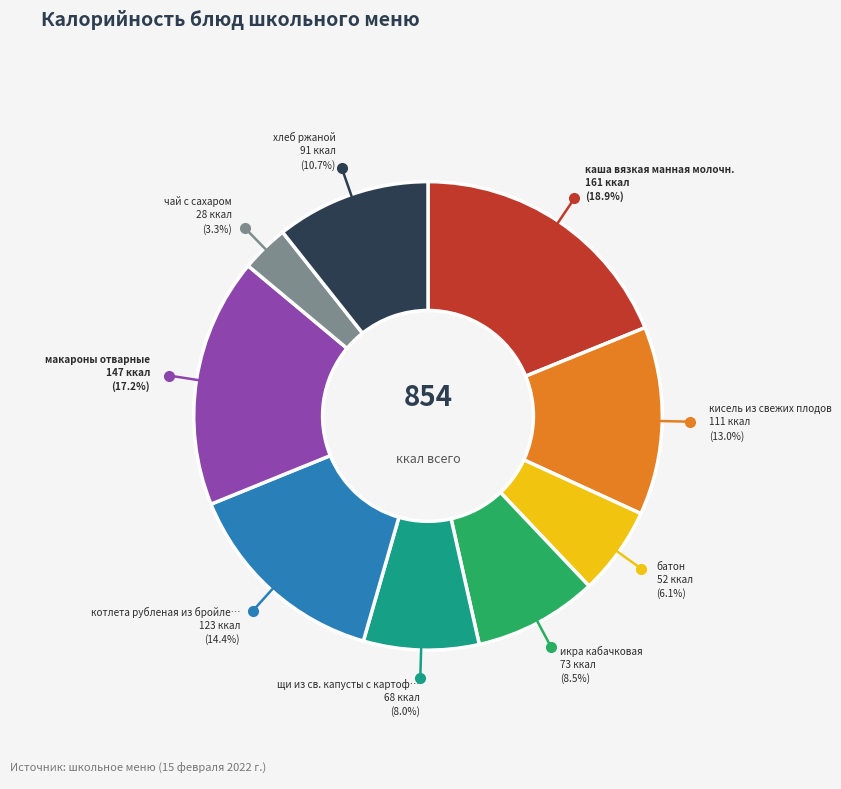

To the nearest percent, what is the difference between the largest and smallest slice percentages?

16%